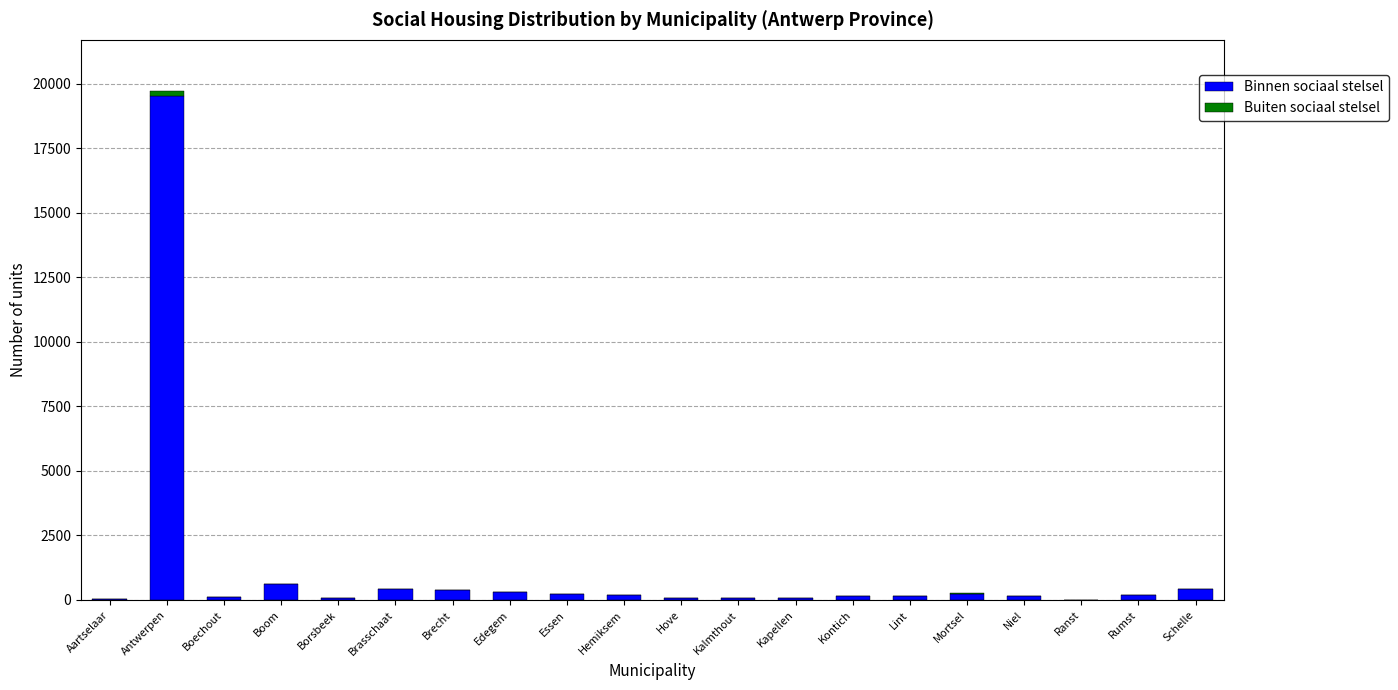

Where is Binnen sociaal stelsel nearest to the value 9772?

Boom